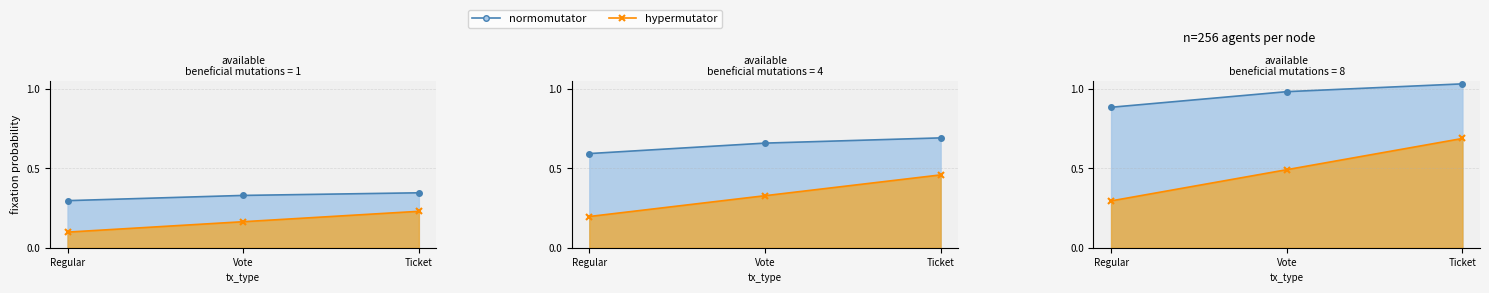

What is the approximate value of hypermutator at Regular?

0.3